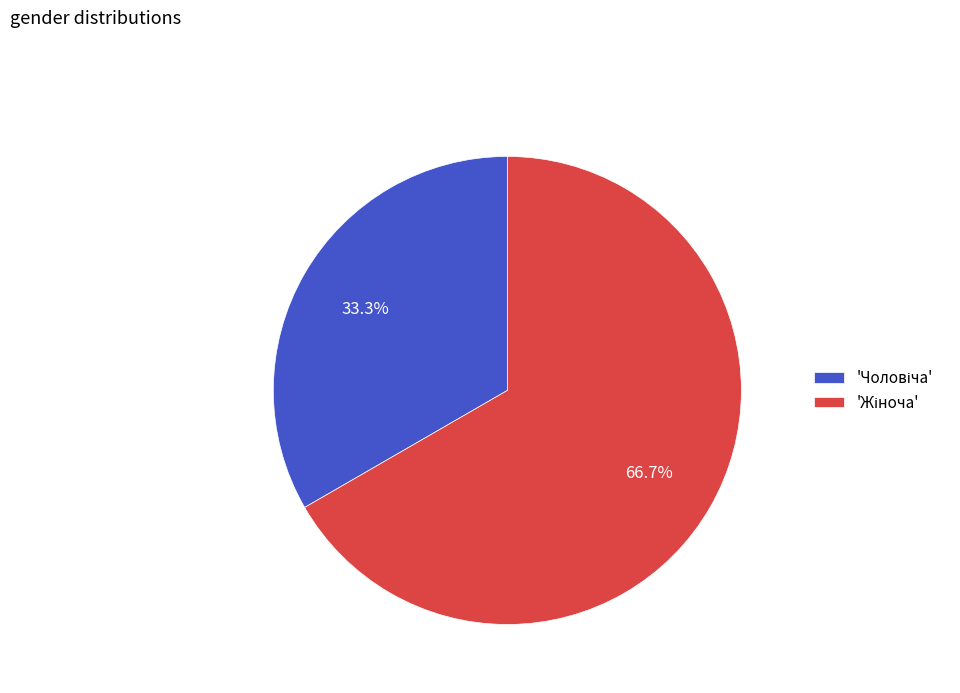

Does any single category account for the majority?

Yes